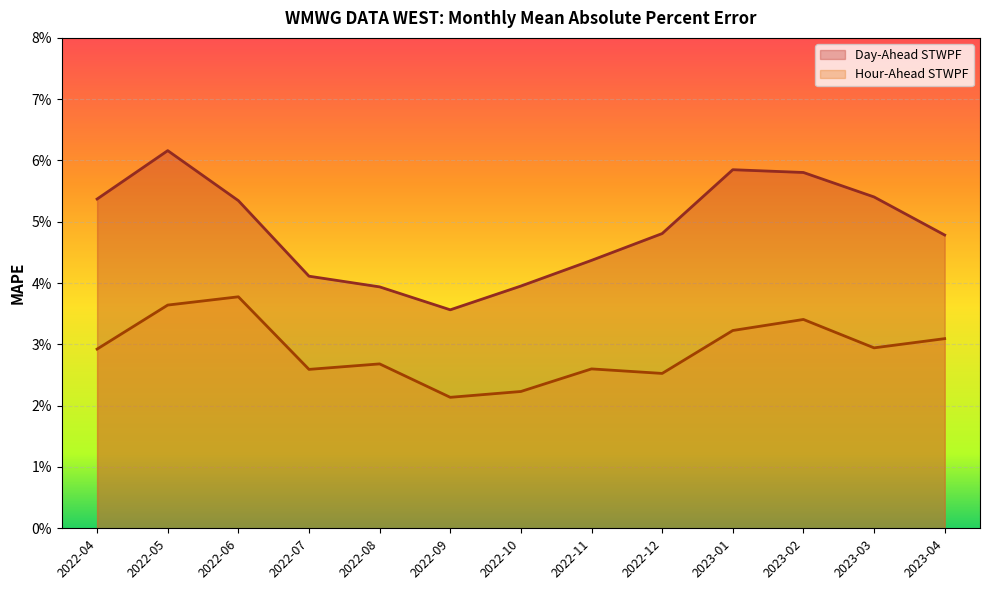

At which category is the sum across all series the highest?

2022-05